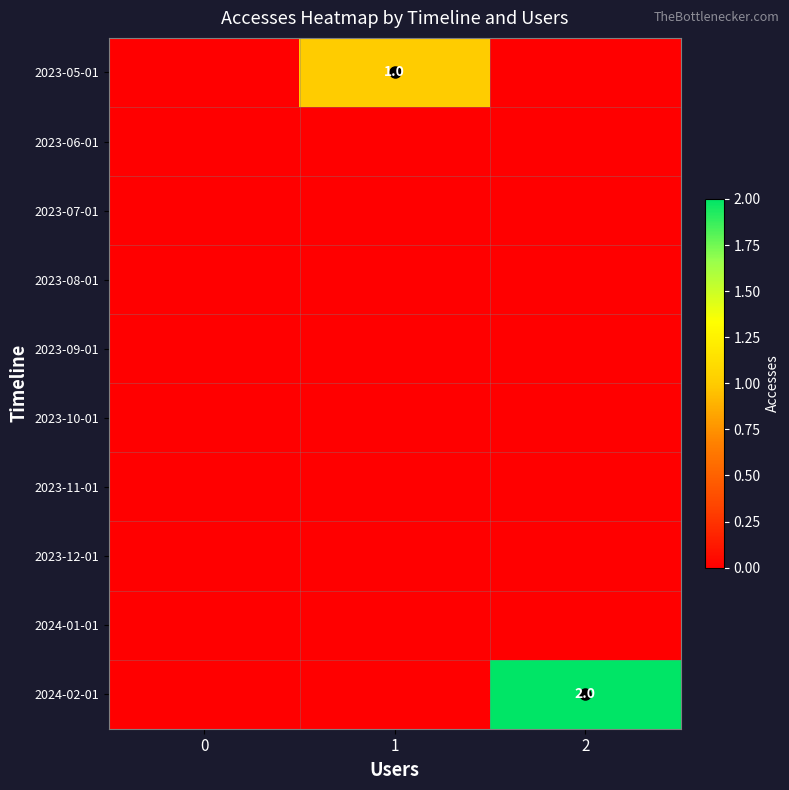

How many categories are shown in the chart?

3